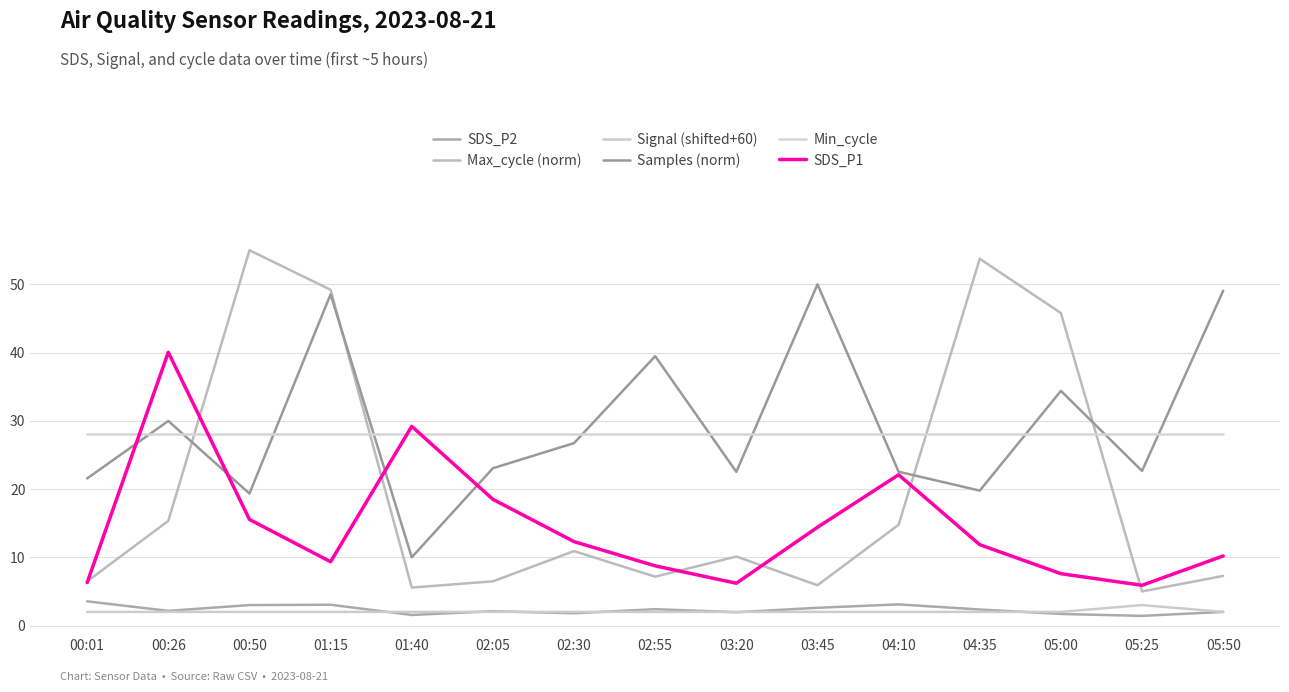

Does the chart have visible grid lines?

Yes